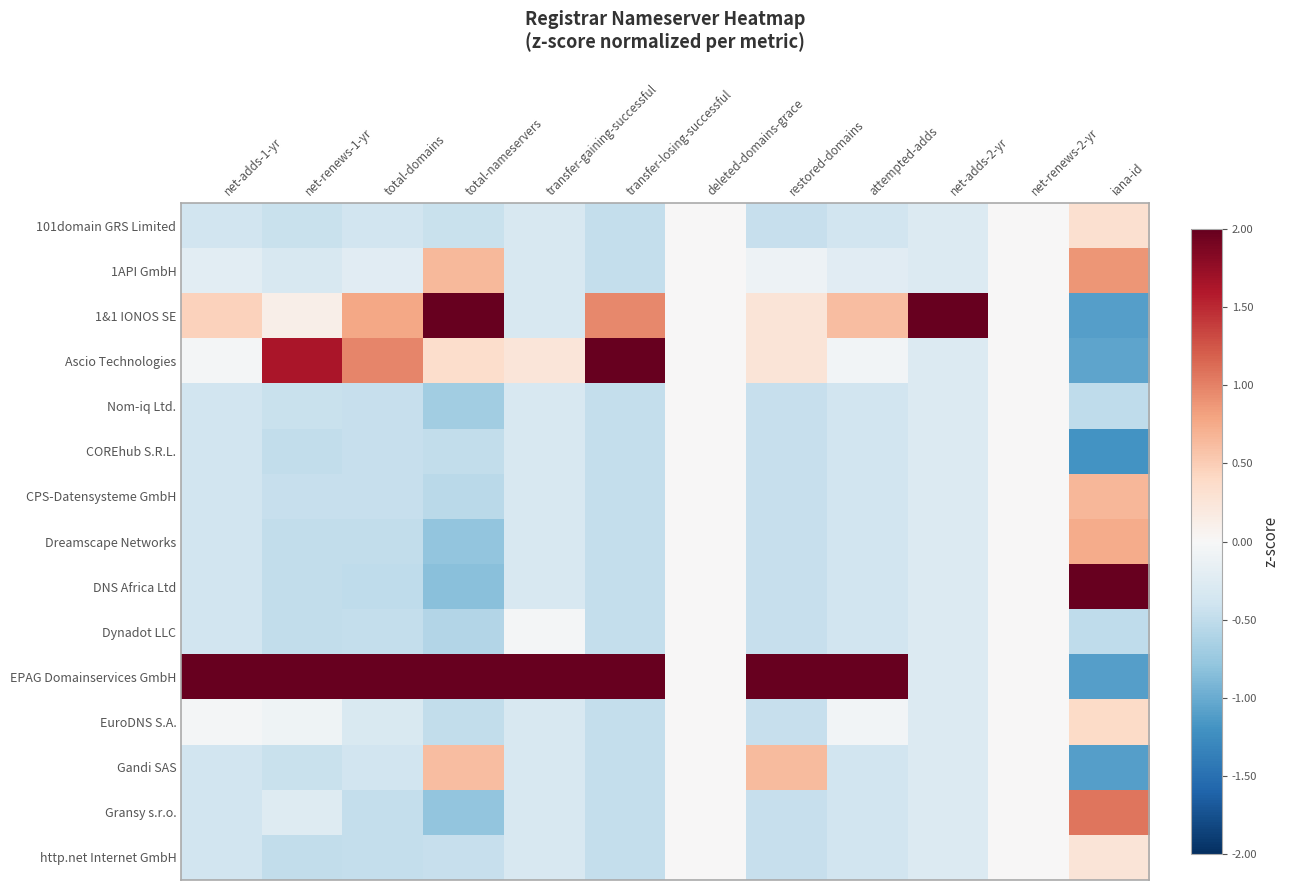

Reading left to right, list all the values displayed in this chart.

101domain GRS Limited: net-adds-1-yr=-0.4	net-renews-1-yr=-0.4	total-domains=-0.4	total-nameservers=-0.5	transfer-gaining-successful=-0.3	transfer-losing-successful=-0.5	deleted-domains-grace=0.0	restored-domains=-0.5	attempted-adds=-0.4	net-adds-2-yr=-0.3	net-renews-2-yr=0.0	iana-id=0.3
1API GmbH: net-adds-1-yr=-0.2	net-renews-1-yr=-0.3	total-domains=-0.2	total-nameservers=0.6	transfer-gaining-successful=-0.3	transfer-losing-successful=-0.5	deleted-domains-grace=0.0	restored-domains=-0.1	attempted-adds=-0.2	net-adds-2-yr=-0.3	net-renews-2-yr=0.0	iana-id=0.9
1&1 IONOS SE: net-adds-1-yr=0.5	net-renews-1-yr=0.1	total-domains=0.8	total-nameservers=2.1	transfer-gaining-successful=-0.3	transfer-losing-successful=1.0	deleted-domains-grace=0.0	restored-domains=0.3	attempted-adds=0.6	net-adds-2-yr=3.7	net-renews-2-yr=0.0	iana-id=-1.1
Ascio Technologies: net-adds-1-yr=-0.0	net-renews-1-yr=1.6	total-domains=1.0	total-nameservers=0.4	transfer-gaining-successful=0.2	transfer-losing-successful=2.4	deleted-domains-grace=0.0	restored-domains=0.3	attempted-adds=-0.1	net-adds-2-yr=-0.3	net-renews-2-yr=0.0	iana-id=-1.1
Nom-iq Ltd.: net-adds-1-yr=-0.4	net-renews-1-yr=-0.4	total-domains=-0.5	total-nameservers=-0.7	transfer-gaining-successful=-0.3	transfer-losing-successful=-0.5	deleted-domains-grace=0.0	restored-domains=-0.5	attempted-adds=-0.4	net-adds-2-yr=-0.3	net-renews-2-yr=0.0	iana-id=-0.5
COREhub S.R.L.: net-adds-1-yr=-0.4	net-renews-1-yr=-0.5	total-domains=-0.5	total-nameservers=-0.5	transfer-gaining-successful=-0.3	transfer-losing-successful=-0.5	deleted-domains-grace=0.0	restored-domains=-0.5	attempted-adds=-0.4	net-adds-2-yr=-0.3	net-renews-2-yr=0.0	iana-id=-1.2
CPS-Datensysteme GmbH: net-adds-1-yr=-0.4	net-renews-1-yr=-0.5	total-domains=-0.5	total-nameservers=-0.5	transfer-gaining-successful=-0.3	transfer-losing-successful=-0.5	deleted-domains-grace=0.0	restored-domains=-0.5	attempted-adds=-0.4	net-adds-2-yr=-0.3	net-renews-2-yr=0.0	iana-id=0.7
Dreamscape Networks: net-adds-1-yr=-0.4	net-renews-1-yr=-0.5	total-domains=-0.5	total-nameservers=-0.8	transfer-gaining-successful=-0.3	transfer-losing-successful=-0.5	deleted-domains-grace=0.0	restored-domains=-0.5	attempted-adds=-0.4	net-adds-2-yr=-0.3	net-renews-2-yr=0.0	iana-id=0.7
DNS Africa Ltd: net-adds-1-yr=-0.4	net-renews-1-yr=-0.5	total-domains=-0.5	total-nameservers=-0.8	transfer-gaining-successful=-0.3	transfer-losing-successful=-0.5	deleted-domains-grace=0.0	restored-domains=-0.5	attempted-adds=-0.4	net-adds-2-yr=-0.3	net-renews-2-yr=0.0	iana-id=2.3
Dynadot LLC: net-adds-1-yr=-0.4	net-renews-1-yr=-0.5	total-domains=-0.5	total-nameservers=-0.6	transfer-gaining-successful=-0.0	transfer-losing-successful=-0.5	deleted-domains-grace=0.0	restored-domains=-0.5	attempted-adds=-0.4	net-adds-2-yr=-0.3	net-renews-2-yr=0.0	iana-id=-0.5
EPAG Domainservices GmbH: net-adds-1-yr=3.6	net-renews-1-yr=3.2	total-domains=3.3	total-nameservers=2.4	transfer-gaining-successful=3.7	transfer-losing-successful=2.4	deleted-domains-grace=0.0	restored-domains=3.5	attempted-adds=3.6	net-adds-2-yr=-0.3	net-renews-2-yr=0.0	iana-id=-1.1
EuroDNS S.A.: net-adds-1-yr=-0.0	net-renews-1-yr=-0.1	total-domains=-0.3	total-nameservers=-0.5	transfer-gaining-successful=-0.3	transfer-losing-successful=-0.5	deleted-domains-grace=0.0	restored-domains=-0.5	attempted-adds=-0.1	net-adds-2-yr=-0.3	net-renews-2-yr=0.0	iana-id=0.4
Gandi SAS: net-adds-1-yr=-0.4	net-renews-1-yr=-0.4	total-domains=-0.4	total-nameservers=0.6	transfer-gaining-successful=-0.3	transfer-losing-successful=-0.5	deleted-domains-grace=0.0	restored-domains=0.6	attempted-adds=-0.4	net-adds-2-yr=-0.3	net-renews-2-yr=0.0	iana-id=-1.1
Gransy s.r.o.: net-adds-1-yr=-0.4	net-renews-1-yr=-0.3	total-domains=-0.5	total-nameservers=-0.8	transfer-gaining-successful=-0.3	transfer-losing-successful=-0.5	deleted-domains-grace=0.0	restored-domains=-0.5	attempted-adds=-0.4	net-adds-2-yr=-0.3	net-renews-2-yr=0.0	iana-id=1.1
http.net Internet GmbH: net-adds-1-yr=-0.4	net-renews-1-yr=-0.5	total-domains=-0.5	total-nameservers=-0.5	transfer-gaining-successful=-0.3	transfer-losing-successful=-0.5	deleted-domains-grace=0.0	restored-domains=-0.5	attempted-adds=-0.4	net-adds-2-yr=-0.3	net-renews-2-yr=0.0	iana-id=0.3